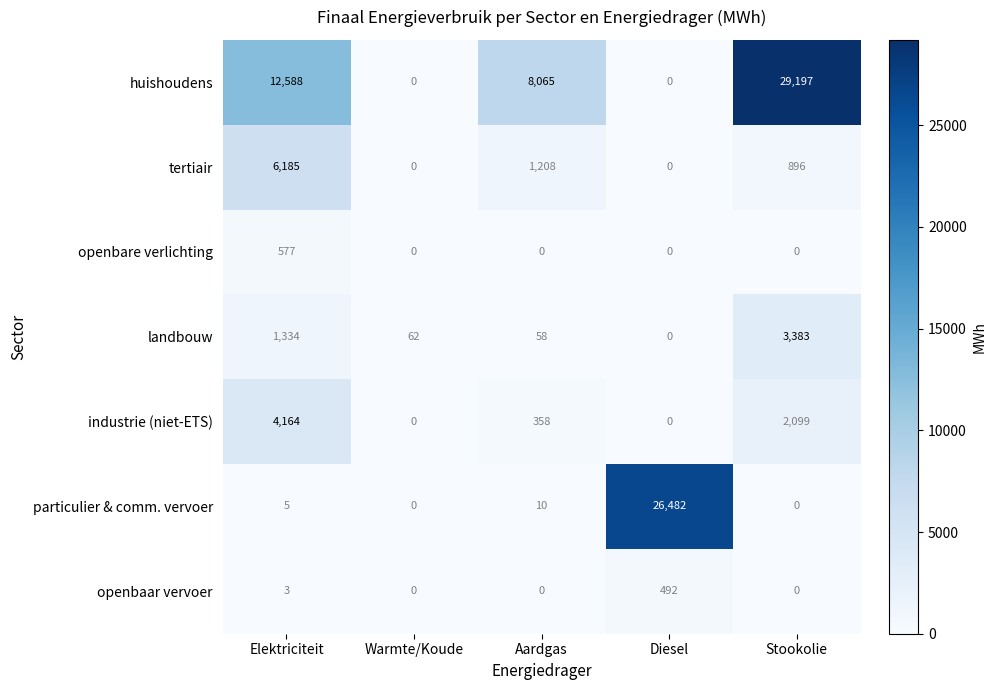

List the labels in order of landbouw value, smallest first.

Diesel, Aardgas, Warmte/Koude, Elektriciteit, Stookolie